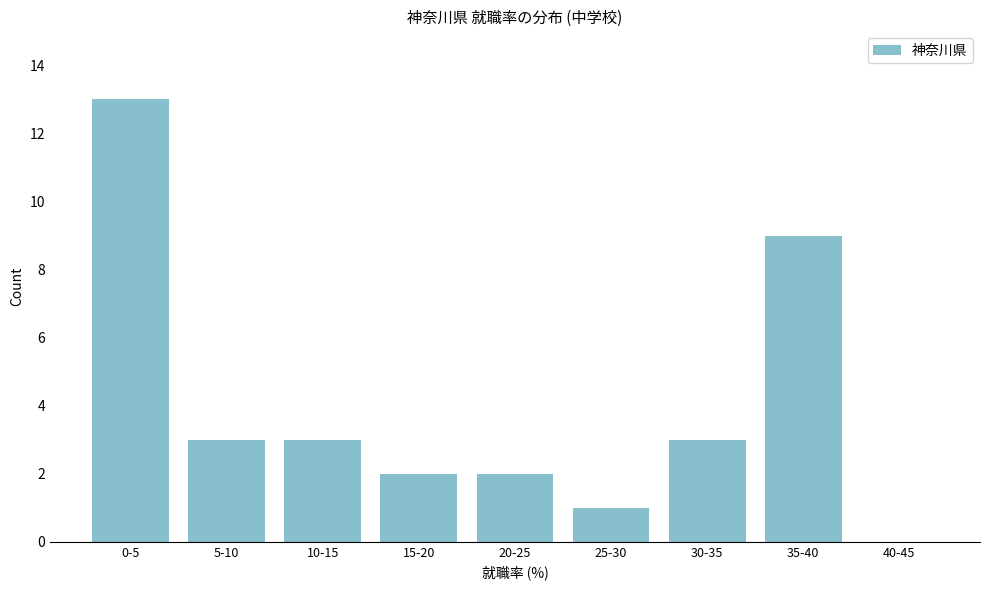

Reading left to right, list all the values displayed in this chart.

0-5=13	5-10=3	10-15=3	15-20=2	20-25=2	25-30=1	30-35=3	35-40=9	40-45=0